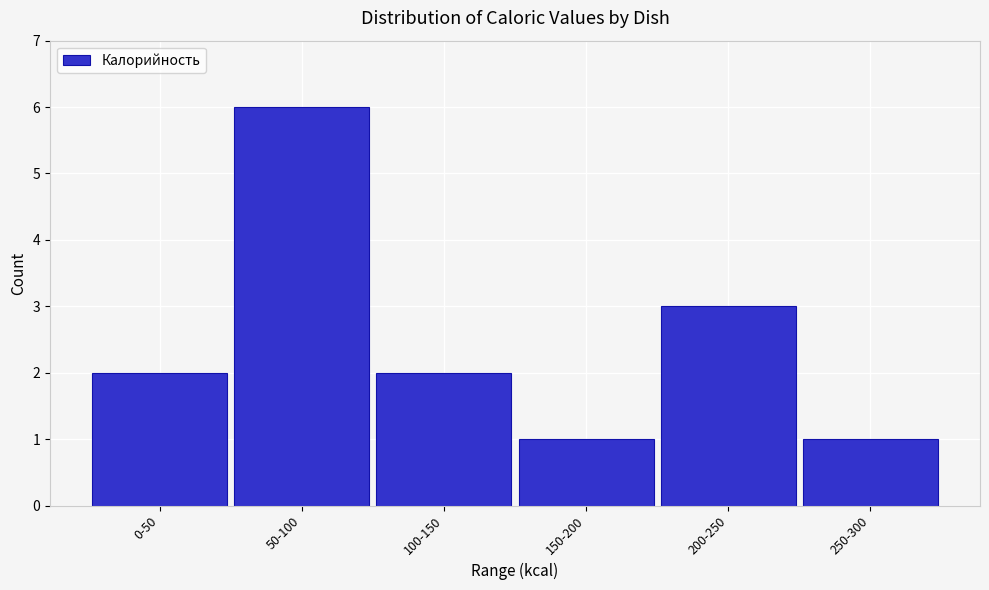

Reading right to left, transcribe all the data shown in this chart.

250-300=1	200-250=3	150-200=1	100-150=2	50-100=6	0-50=2